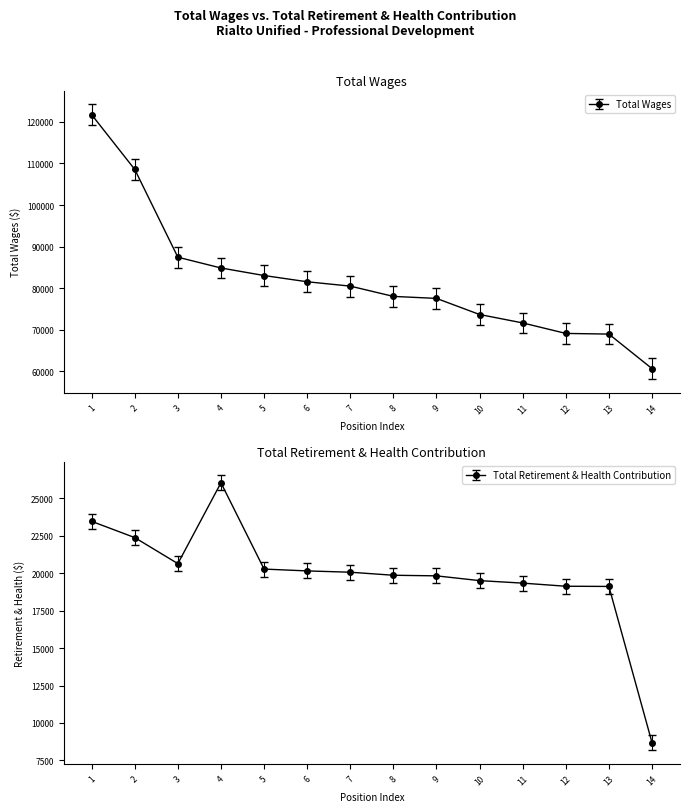

At how many categories does at least one series exceed 77053?

9